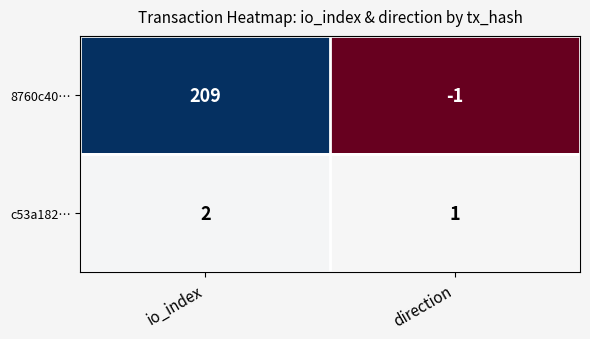

What is the spread (max minus min) of values at io_index?

207